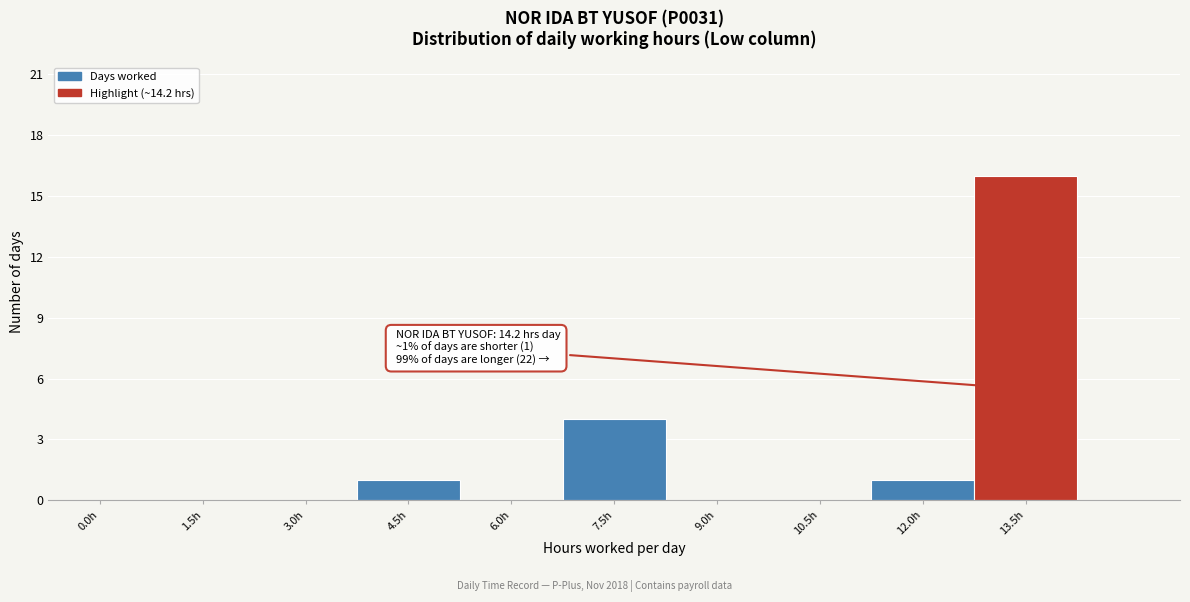

Reading left to right, extract all data points from this chart.

0.0h=0	1.5h=0	3.0h=0	4.5h=1	6.0h=0	7.5h=4	9.0h=0	10.5h=0	12.0h=1	13.5h=16